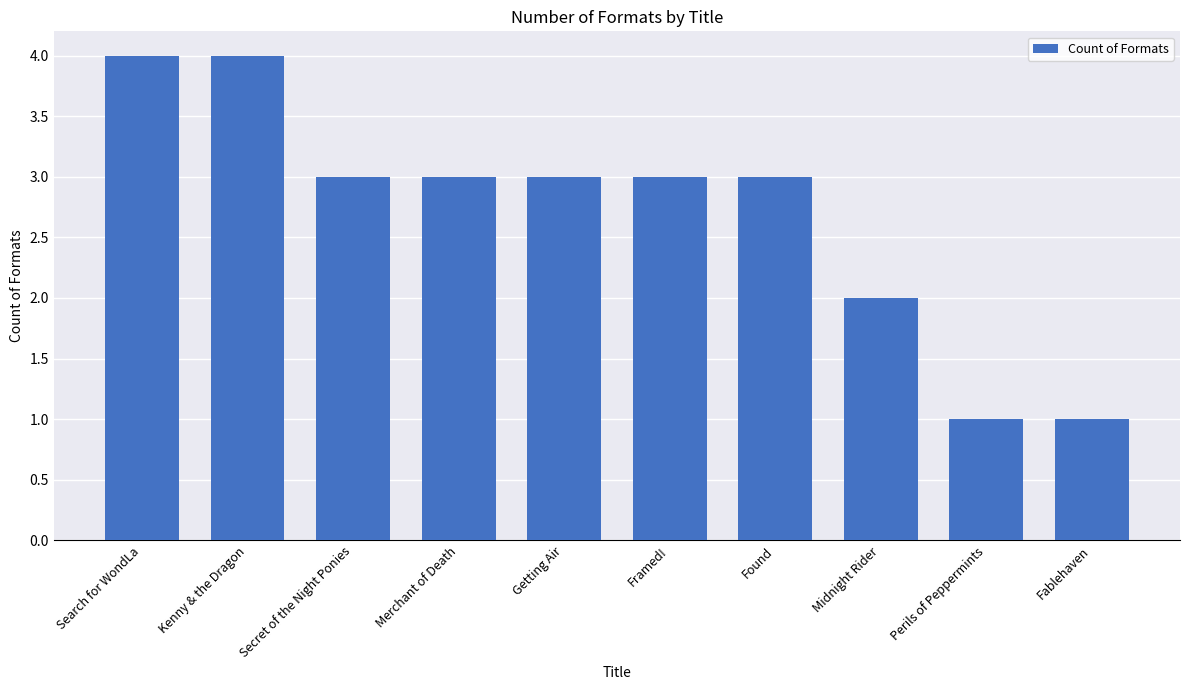

Read the value at Kenny & the Dragon.

4